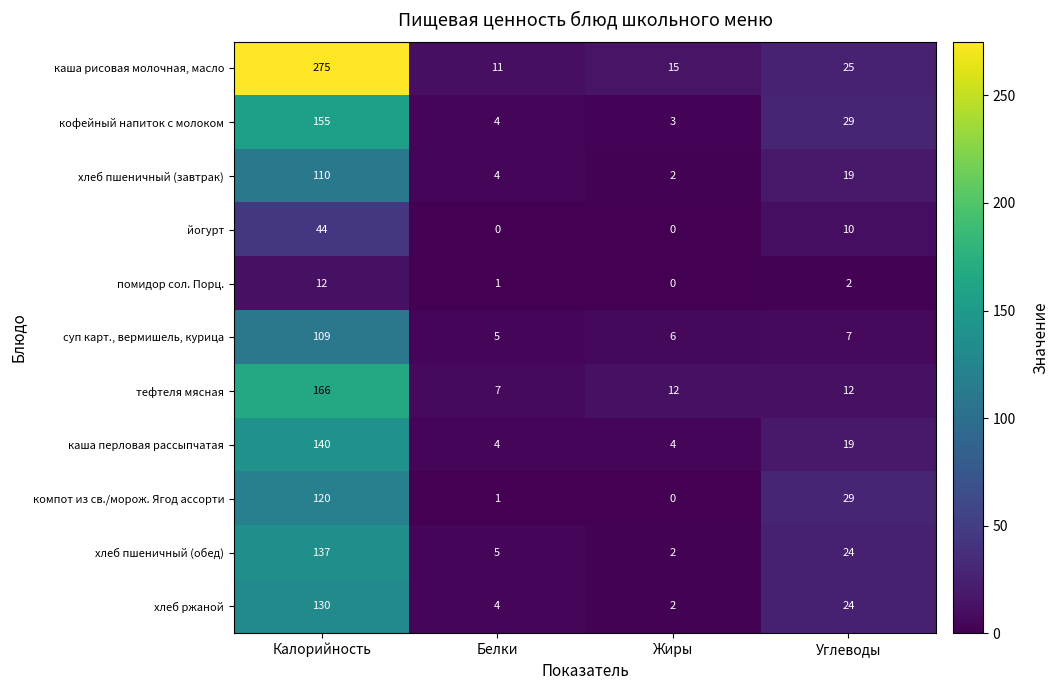

What is the sum of the хлеб пшеничный (завтрак) values at Белки and Калорийность?

114